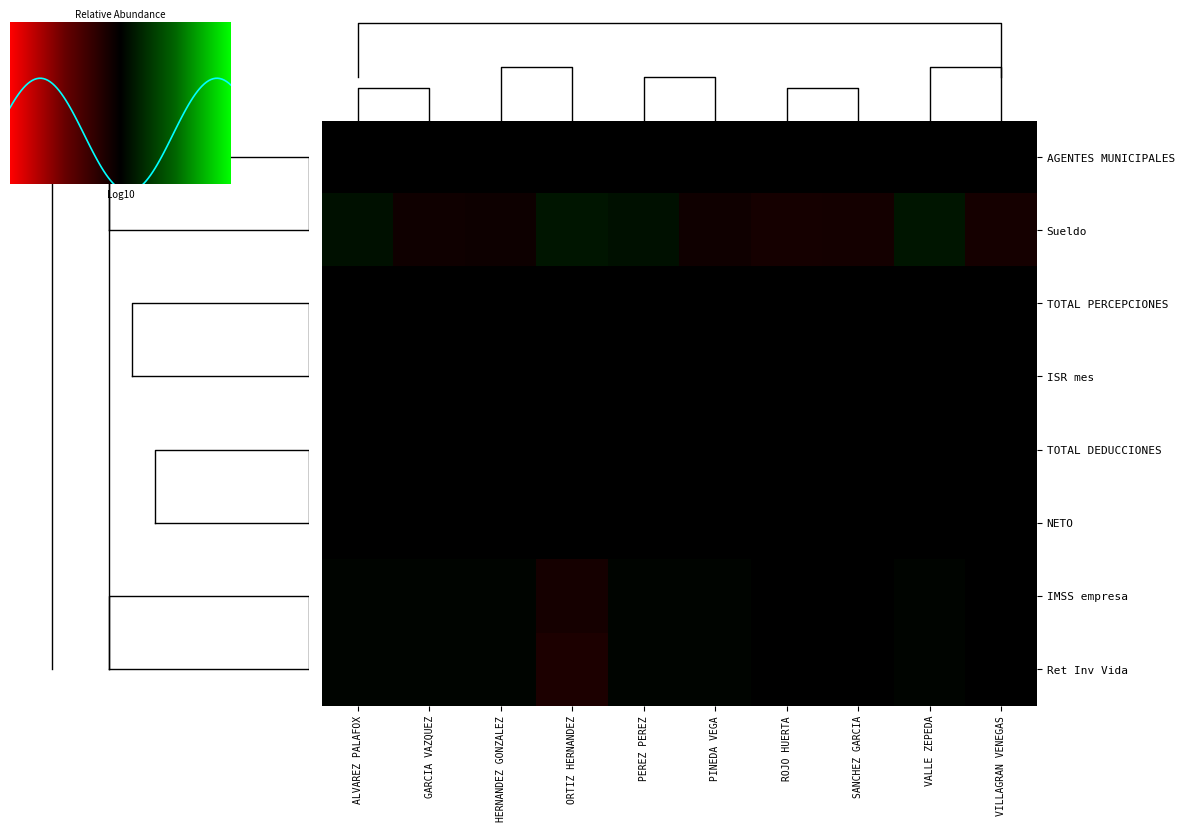

How many negative values does the IMSS empresa series have?

4